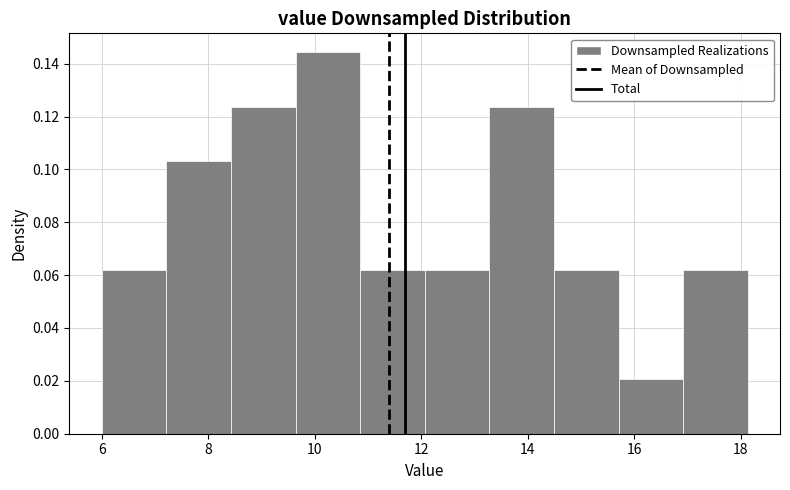

Reading left to right, transcribe this chart: for each bar, give the range it covers on the x-axis and its height. Neither the bar edges nor the heights are printed on the chart, so give them approximately, as read against the axes.

6.0 to 7.2: 0.062
7.2 to 8.4: 0.104
8.4 to 9.6: 0.124
9.6 to 10.8: 0.144
10.8 to 12.0: 0.062
12.0 to 13.2: 0.062
13.2 to 14.4: 0.124
14.4 to 15.8: 0.062
15.8 to 17.0: 0.020
17.0 to 18.2: 0.062